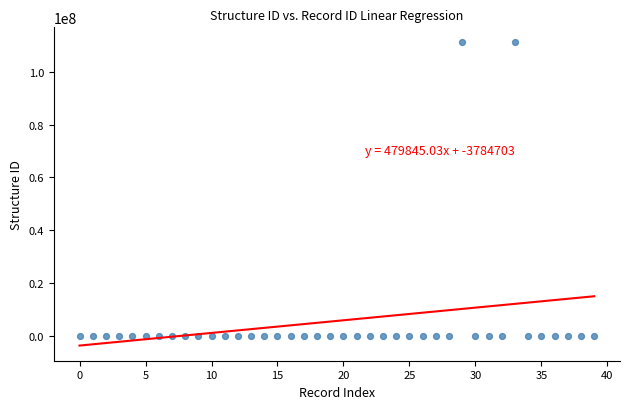

What is the range of Y values (max minus min)?

111220515